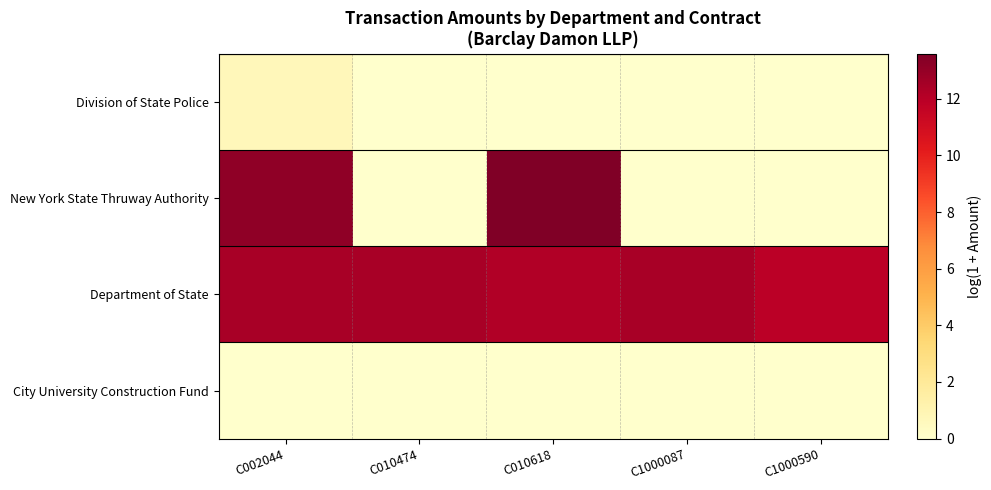

What is the maximum value shown in the chart?

13.6